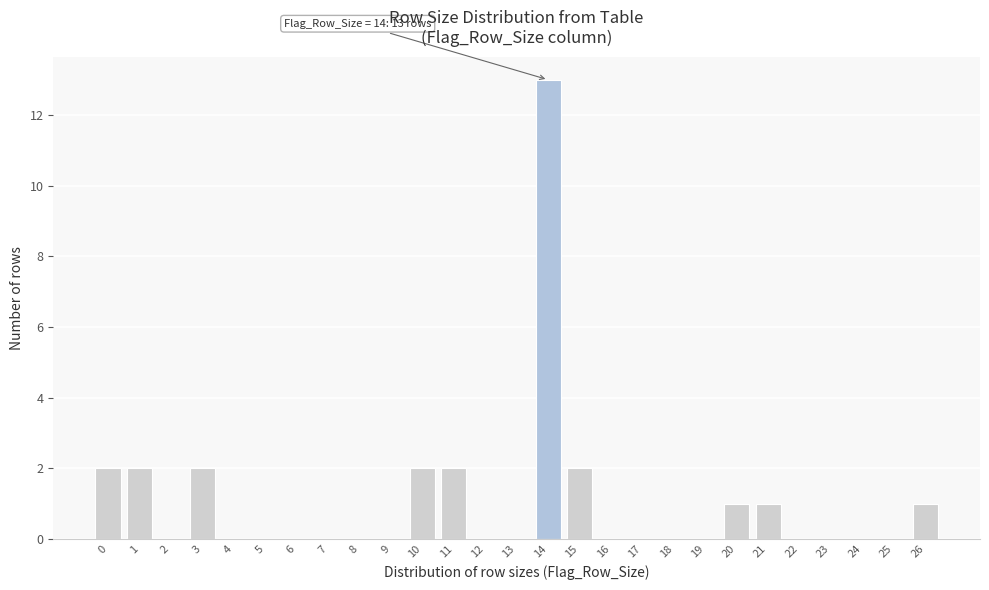

Reading left to right, transcribe all the data shown in this chart.

0=2	1=2	2=0	3=2	4=0	5=0	6=0	7=0	8=0	9=0	10=2	11=2	12=0	13=0	14=13	15=2	16=0	17=0	18=0	19=0	20=1	21=1	22=0	23=0	24=0	25=0	26=1